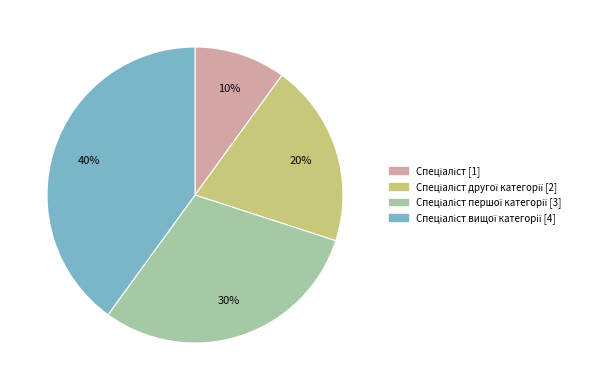

To the nearest percent, what is the average slice percentage?

25%